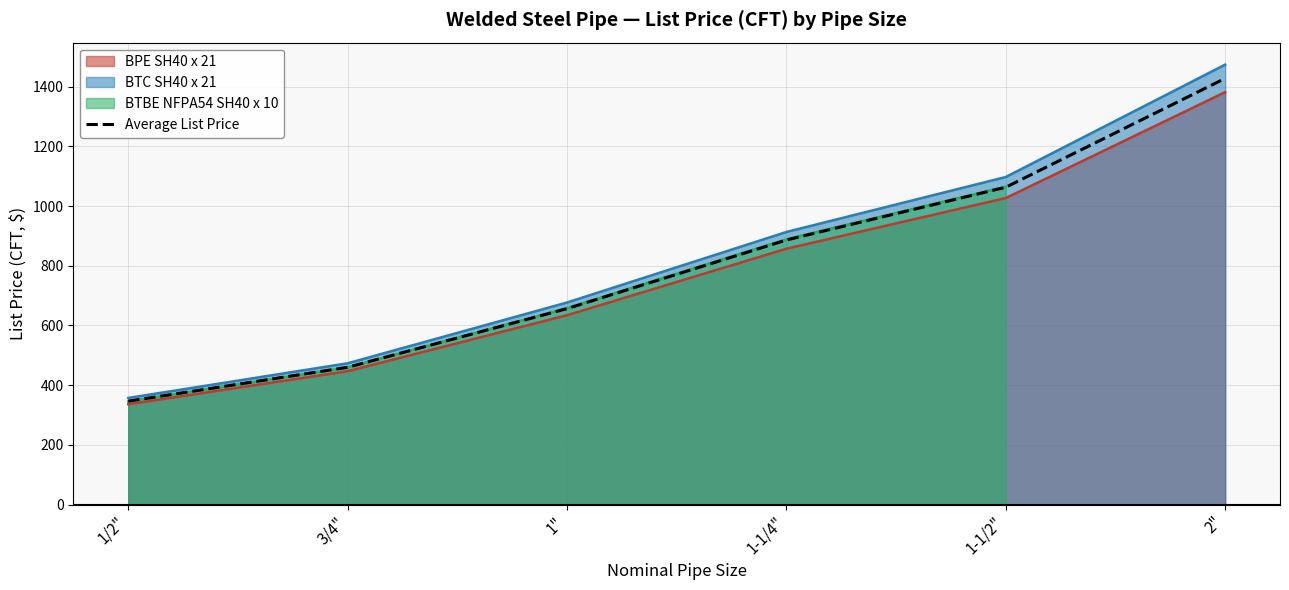

What is the difference between the values at 3/4" and 1-1/4"?

426.4